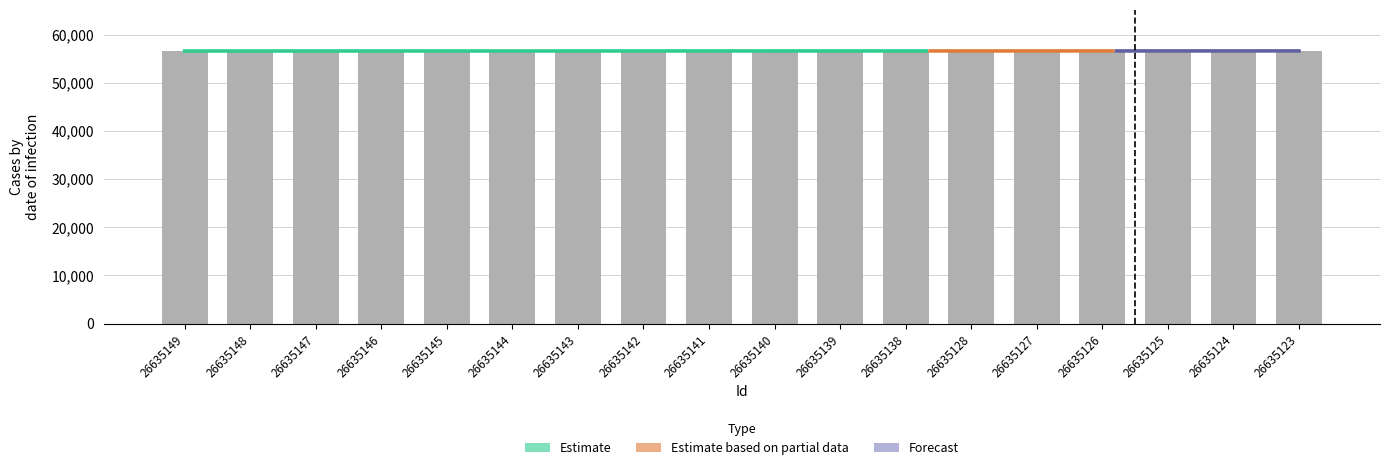

Does the chart contain stacked bars?

No